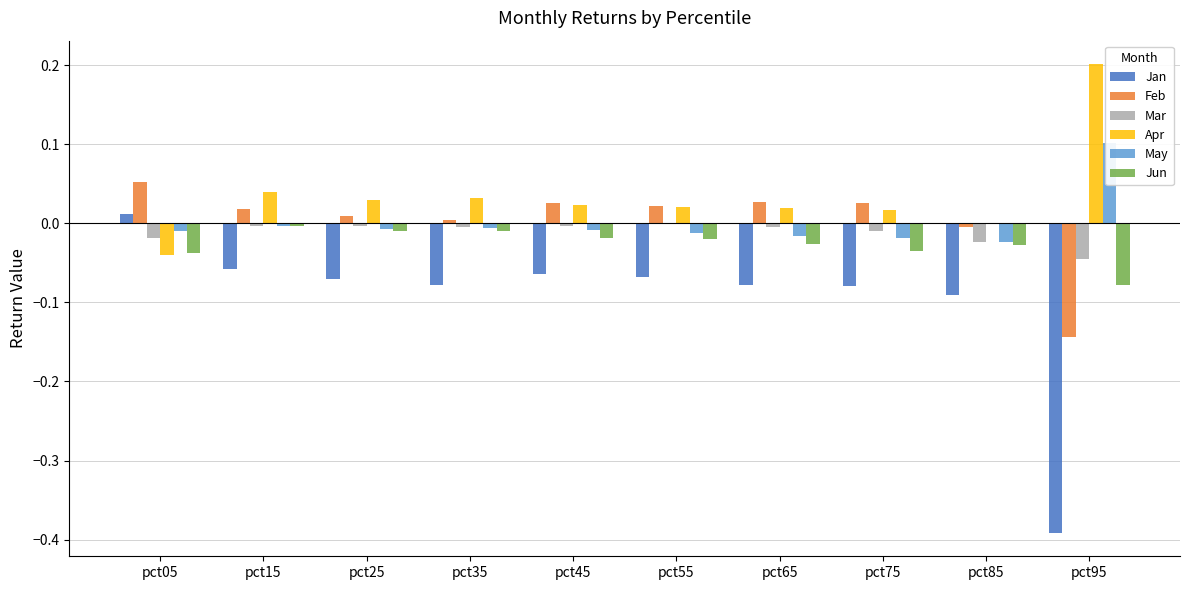

Which series has the largest range (max minus min)?

Jan